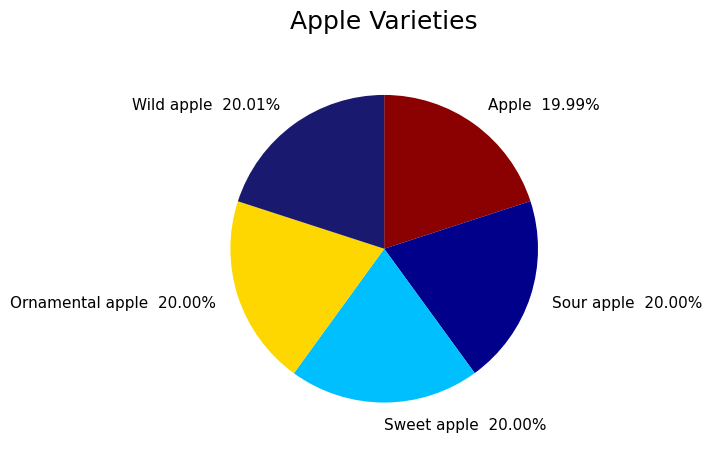

Is Wild apple the majority of the pie?

No